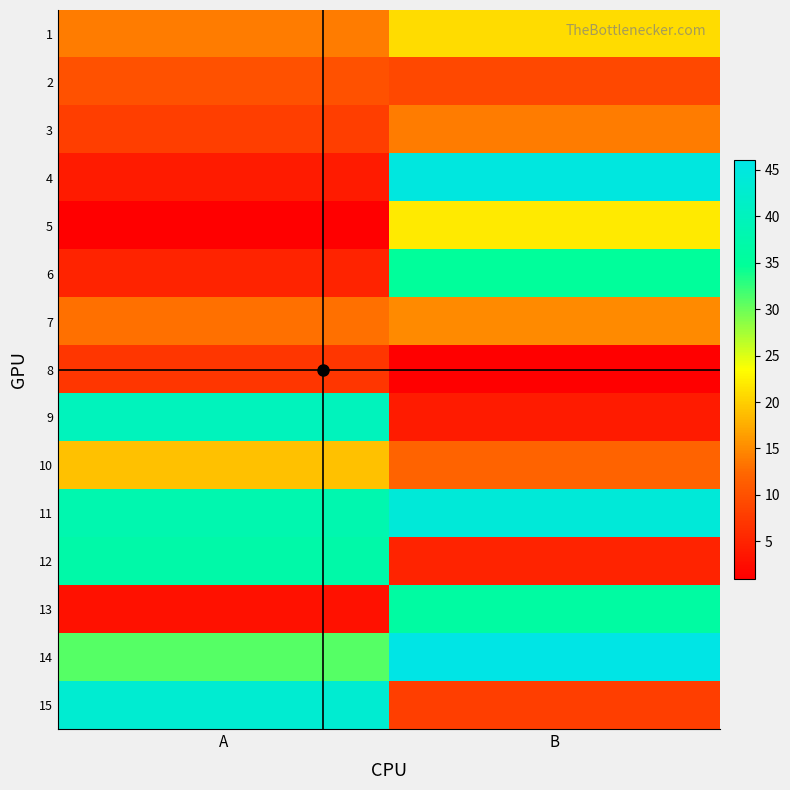

Reading right to left, extract all data points from this chart.

1: B=21	A=14
2: B=9	A=10
3: B=14	A=8
4: B=45	A=4
5: B=22	A=1
6: B=35	A=5
7: B=15	A=13
8: B=1	A=7
9: B=4	A=40
10: B=12	A=19
11: B=44	A=38
12: B=5	A=37
13: B=36	A=3
14: B=46	A=31
15: B=8	A=43